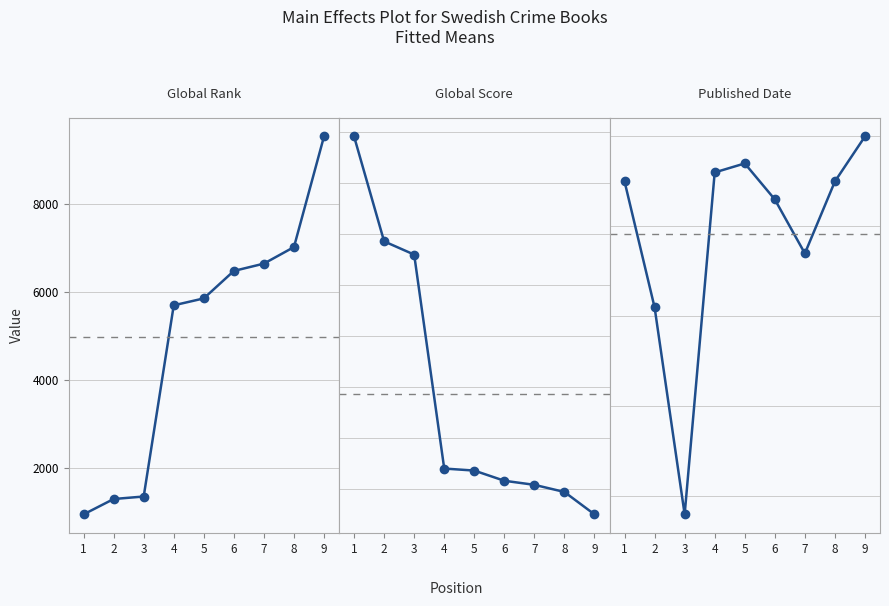

Reading left to right, transcribe all the data shown in this chart.

Global Rank: 1=948	2=1297	3=1354	4=5697	5=5854	6=6478	7=6644	8=7020	9=9533
Global Score: 1=396	2=293	3=280	4=70	5=68	6=58	7=54	8=47	9=25
Published Date: 1=2005	2=1991	3=1968	4=2006	5=2007	6=2003	7=1997	8=2005	9=2010